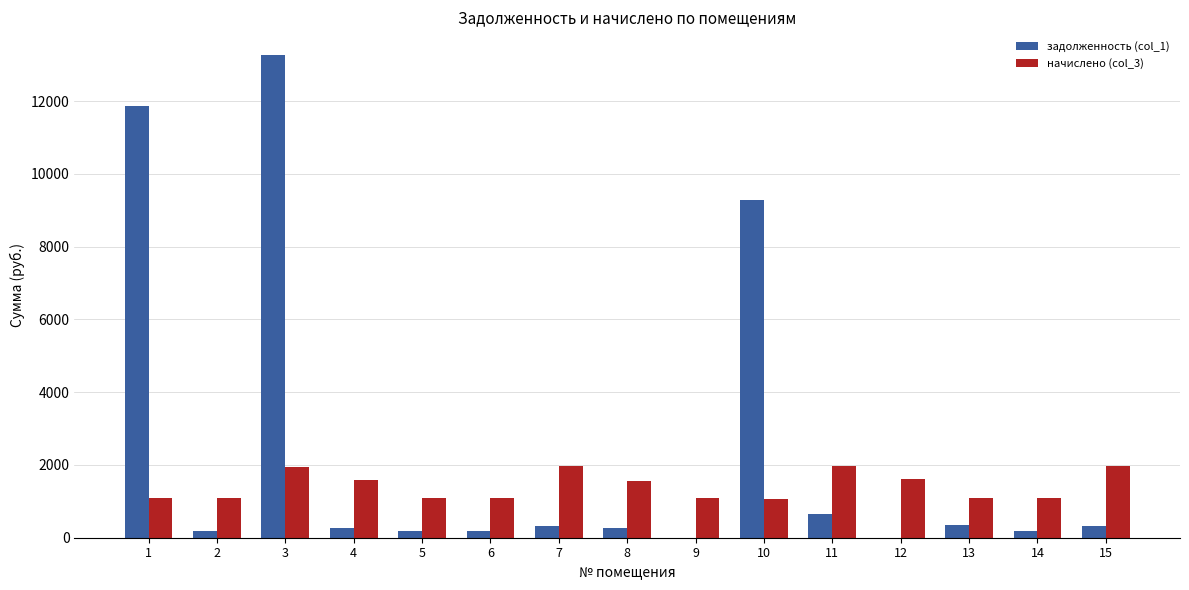

Where is задолженность (col_1) nearest to the value 6628?

10